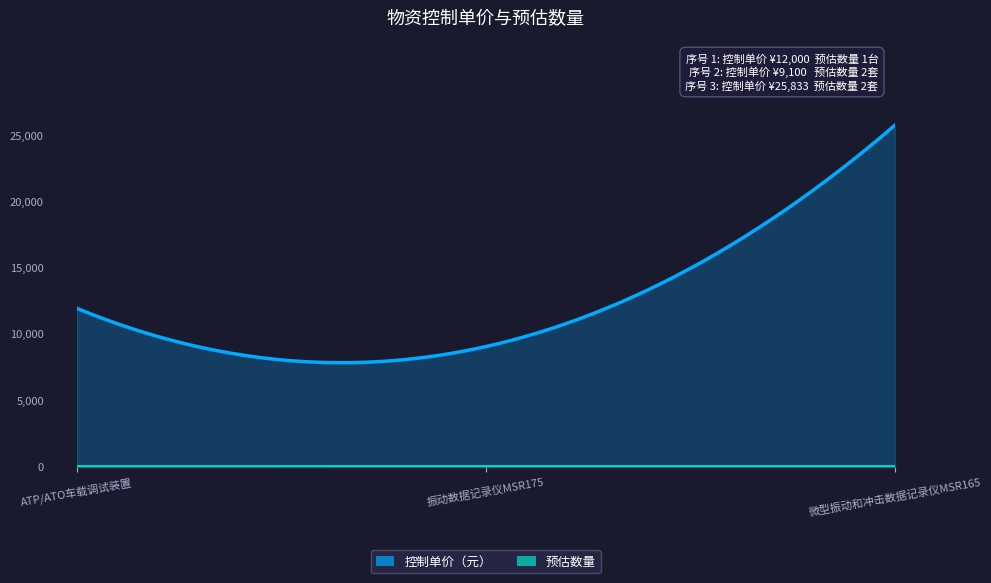

Rank the series by their maximum value, from highest to lowest.

控制单价（元）, 预估数量